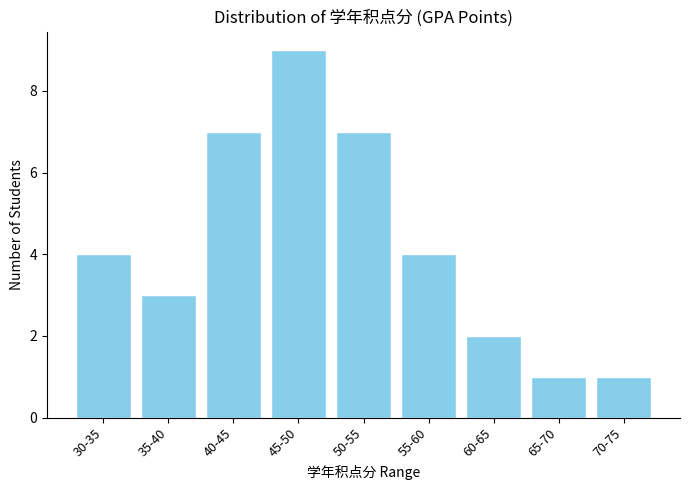

Reading left to right, list all the values displayed in this chart.

4	3	7	9	7	4	2	1	1